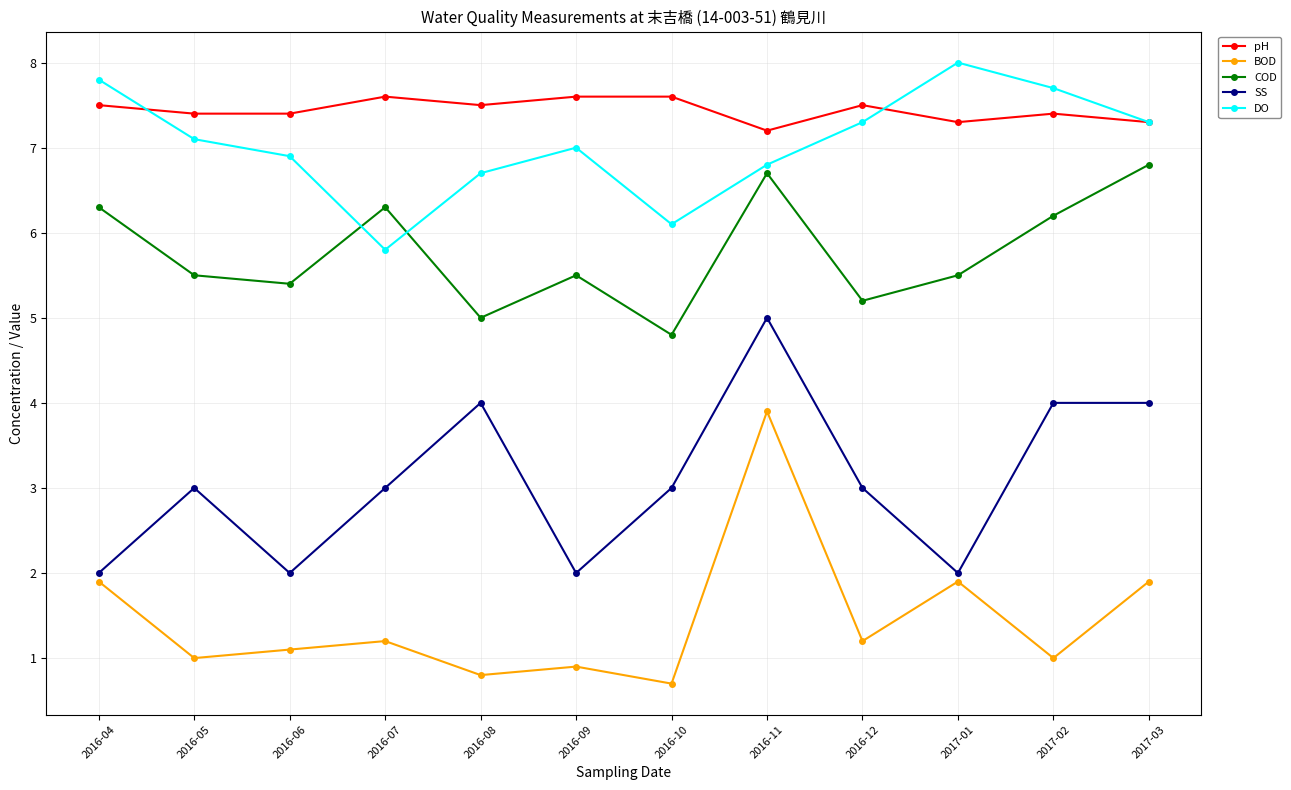

At which category does the chart reach its peak across all series?

2017-01